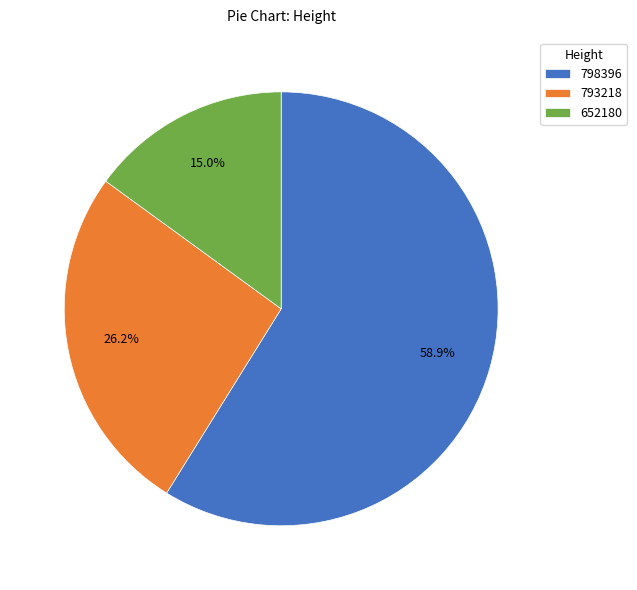

To the nearest percent, what is the average slice percentage?

33%